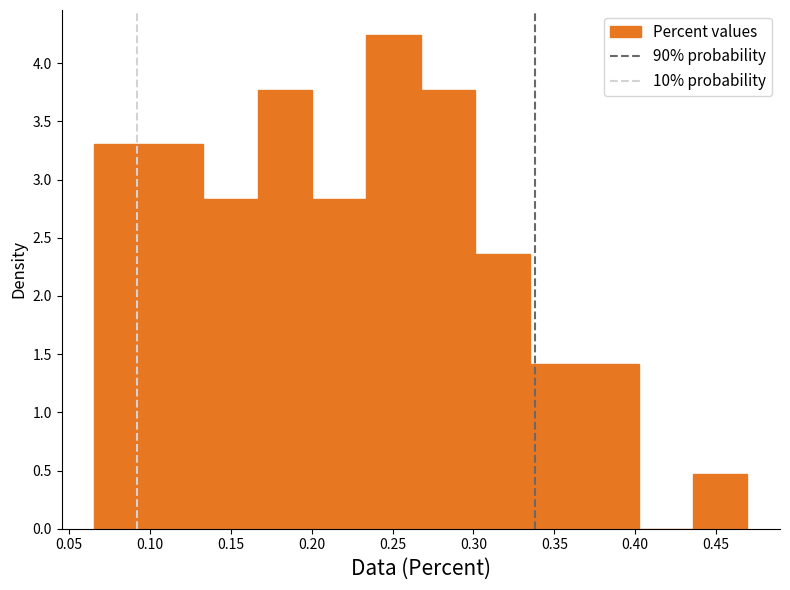

Over which range of the x-axis is the bar tallest?

0.235 to 0.265